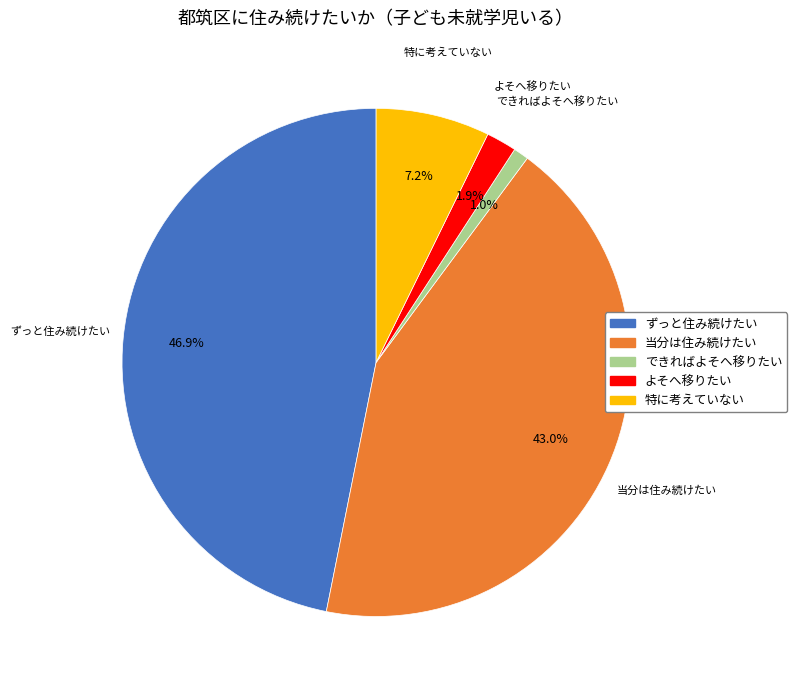

To the nearest percent, what is the average slice percentage?

20%